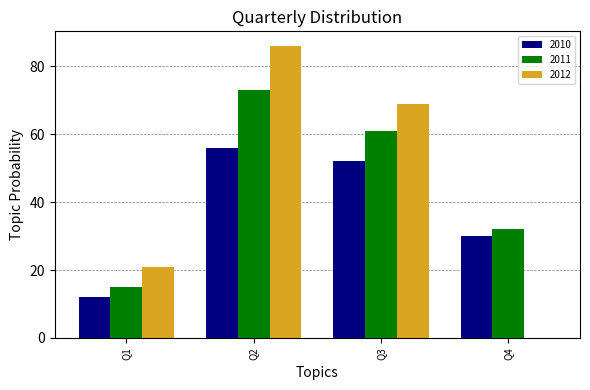

What is the maximum value shown in the chart?

86